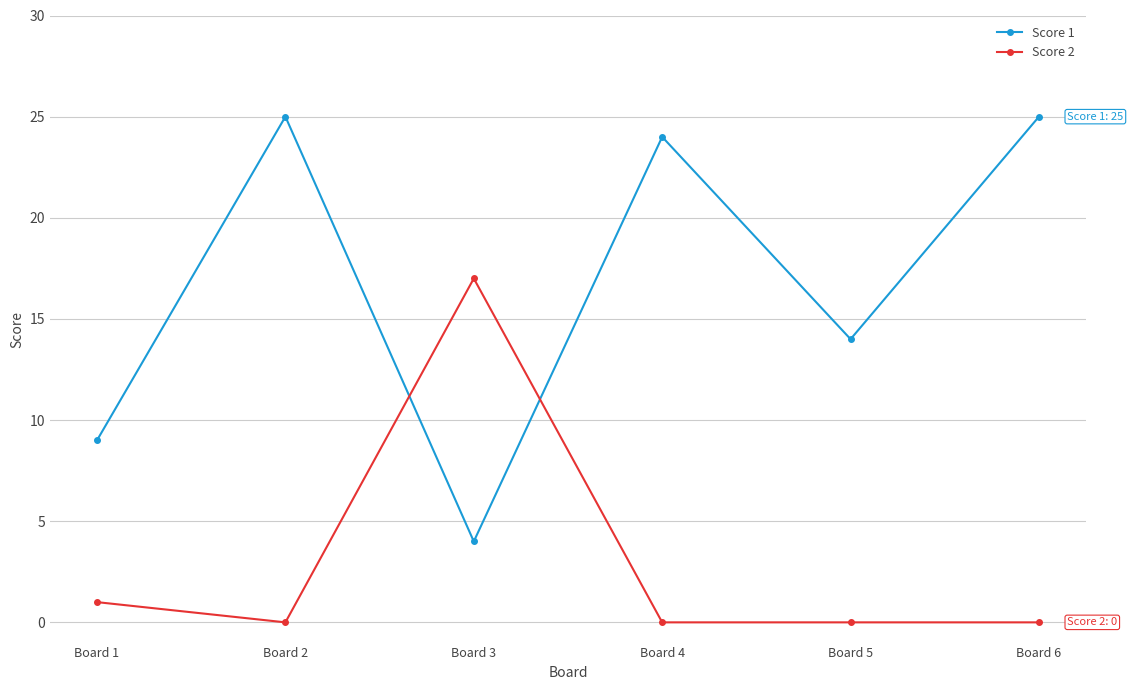

Where is Score 1 nearest to the value 14?

Board 5